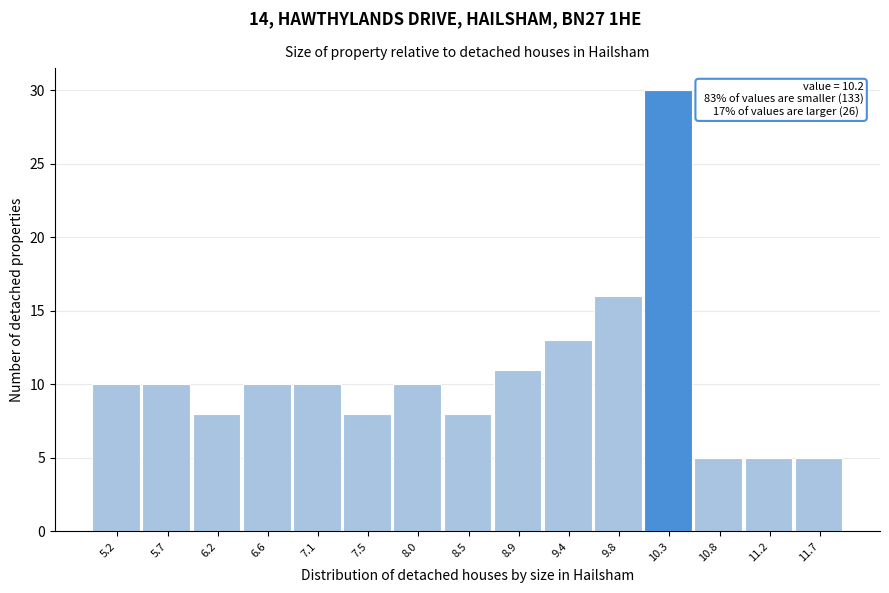

Which range on the x-axis has the tallest bar?

10.06 to 10.52